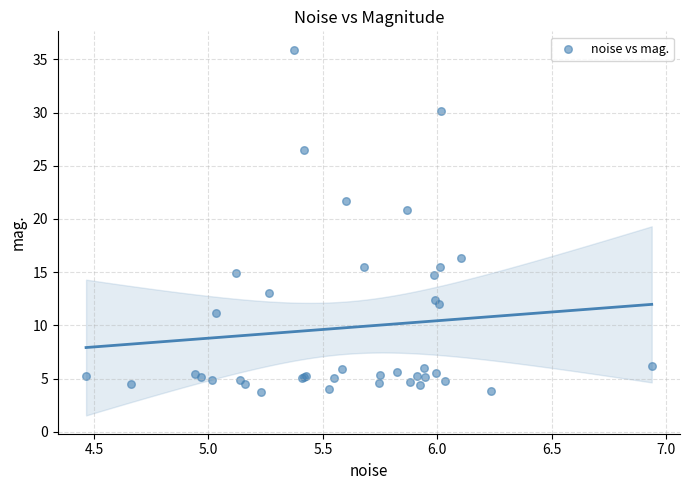

What Y value in the scatter plot is closest to 19?

20.9